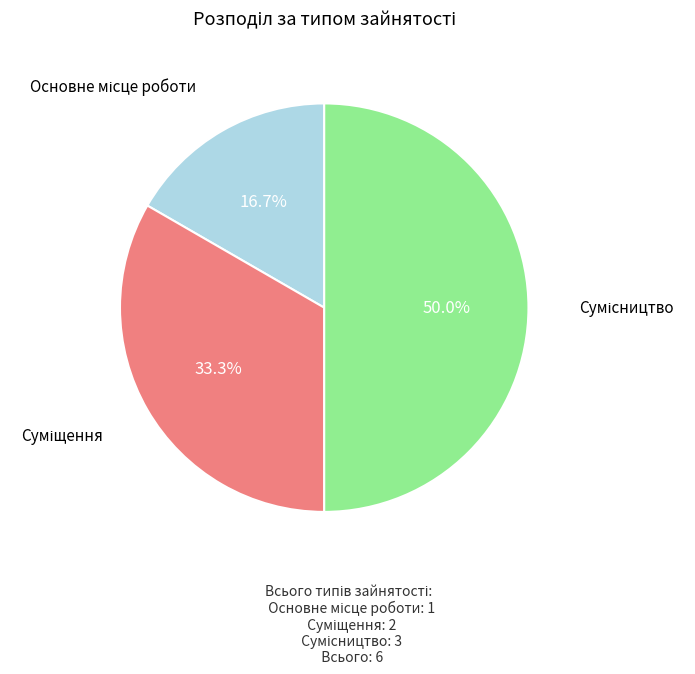

Is there a majority slice in this chart?

No